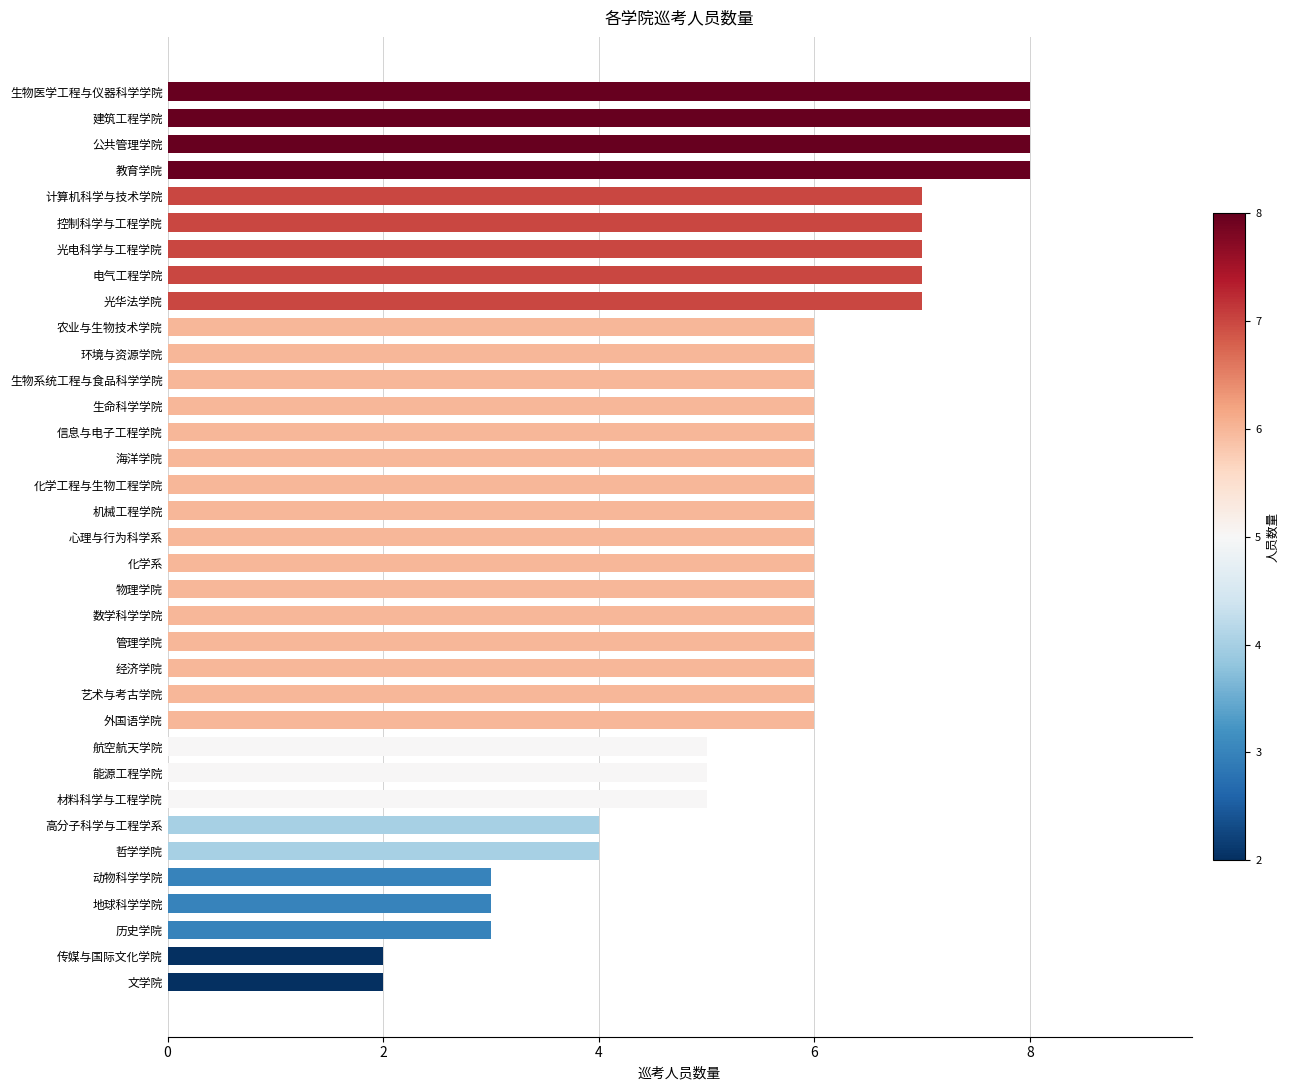

Does the chart contain stacked bars?

No